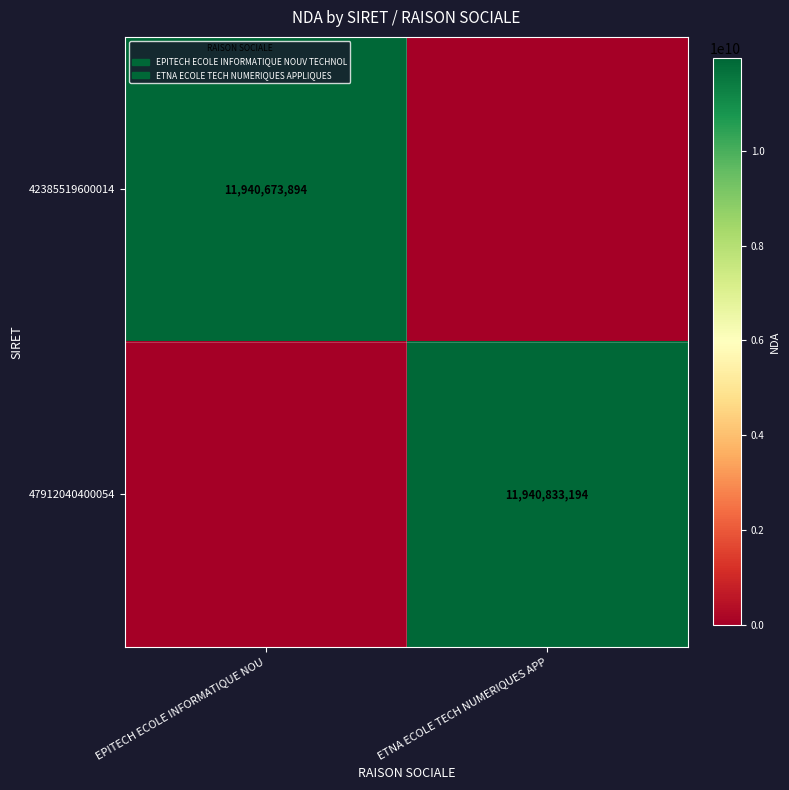

Is the value of 47912040400054 at ETNA ECOLE TECH NUMERIQUES APP greater than the value of 42385519600014 at EPITECH ECOLE INFORMATIQUE NOU?

Yes